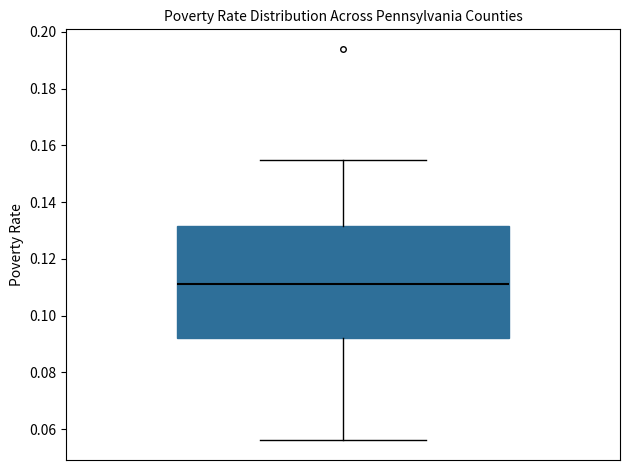

Transcribe this box plot: give where the median line is, the range the box spans, and where the two whiskers end, as read against the y-axis. The values are not printed on the chart, so give them approximately, as read against the axis.

median 0.112, box 0.092 to 0.132, whiskers 0.056 to 0.156